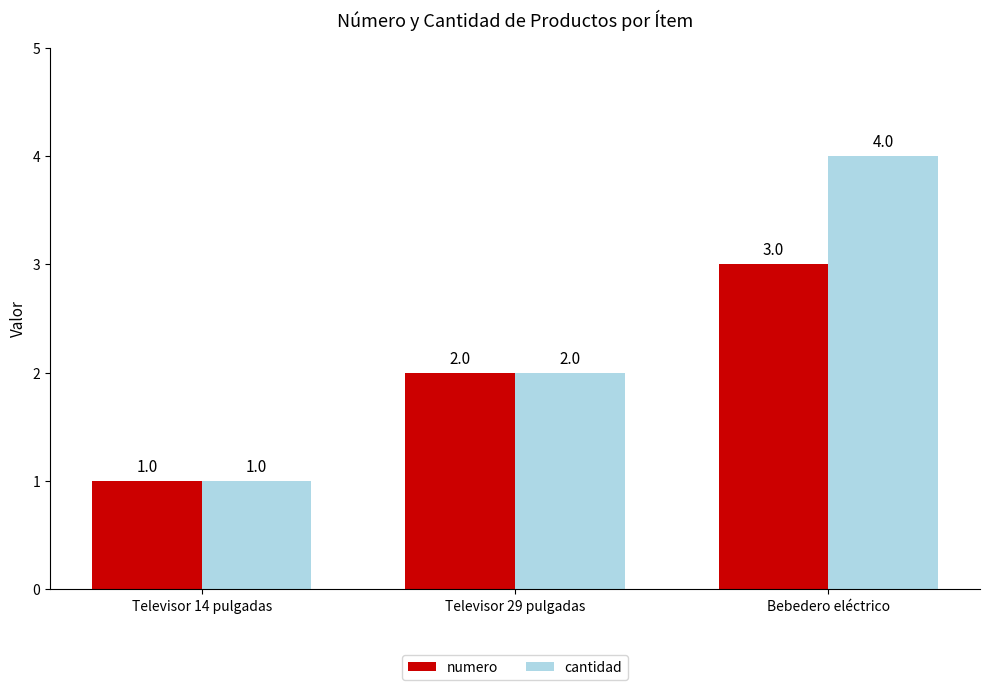

What is the maximum value shown in the chart?

4